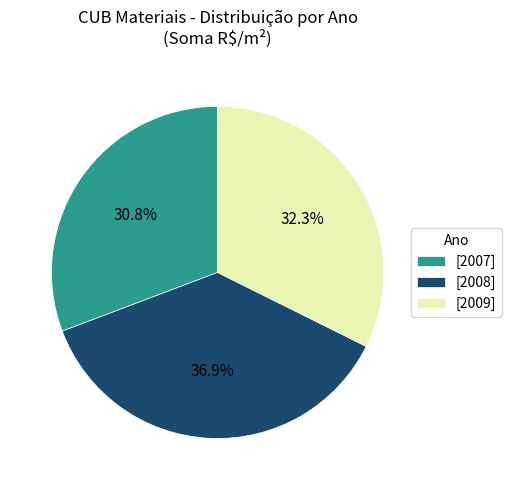

What is the ratio of the value at [2009] to the value at [2008]?

0.9